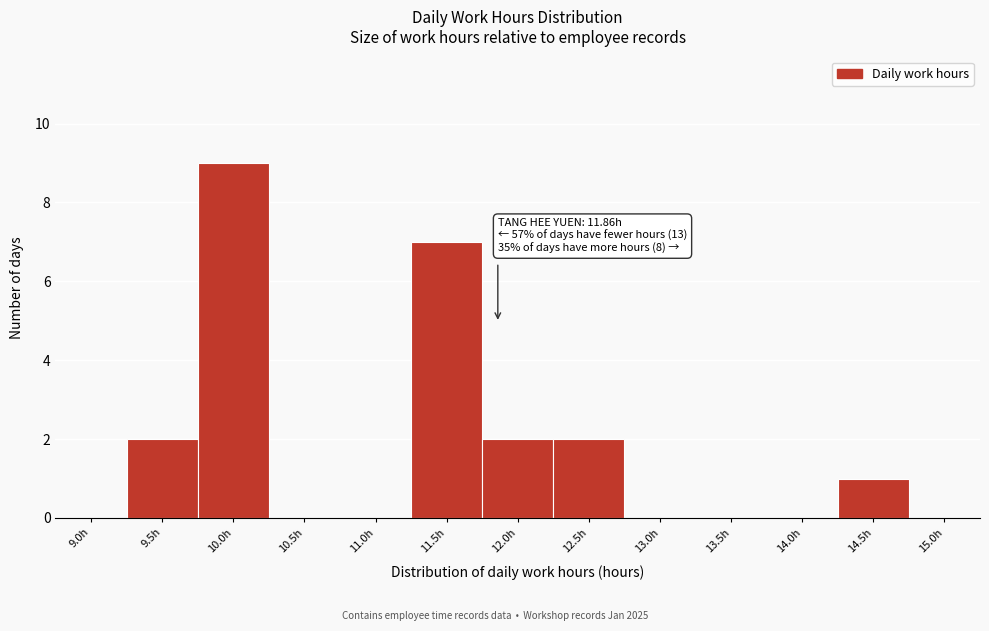

Reading left to right, list all the values displayed in this chart.

9.0h=0	9.5h=2	10.0h=9	10.5h=0	11.0h=0	11.5h=7	12.0h=2	12.5h=2	13.0h=0	13.5h=0	14.0h=0	14.5h=1	15.0h=0